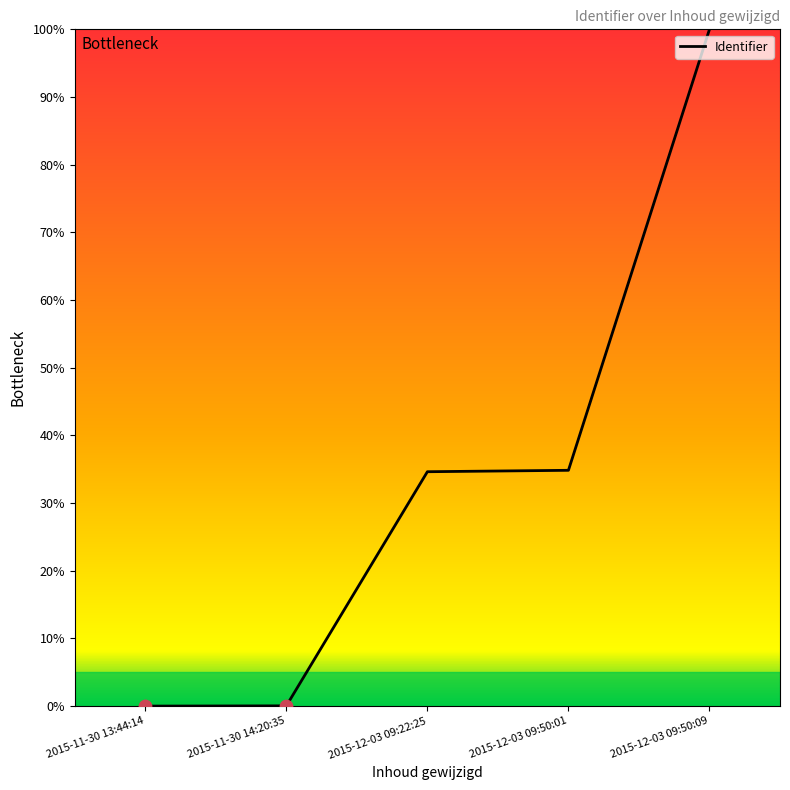

What is the change in value from 2015-11-30 14:20:35 to 2015-12-03 09:50:01?

+34.8